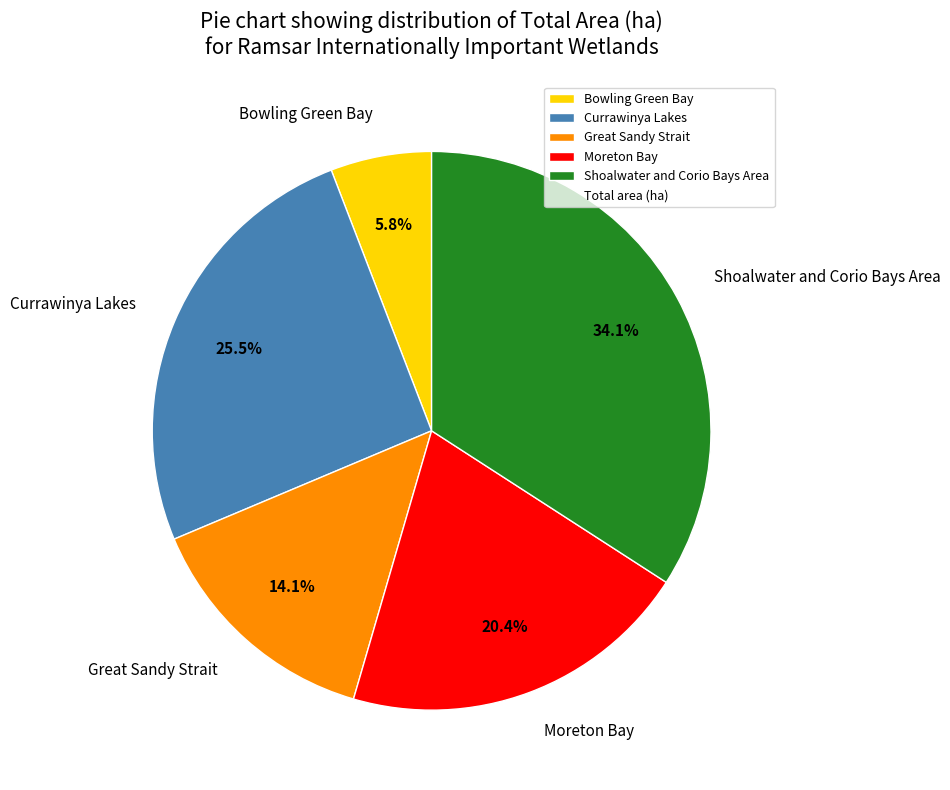

Which category has the smallest portion of the pie?

Bowling Green Bay